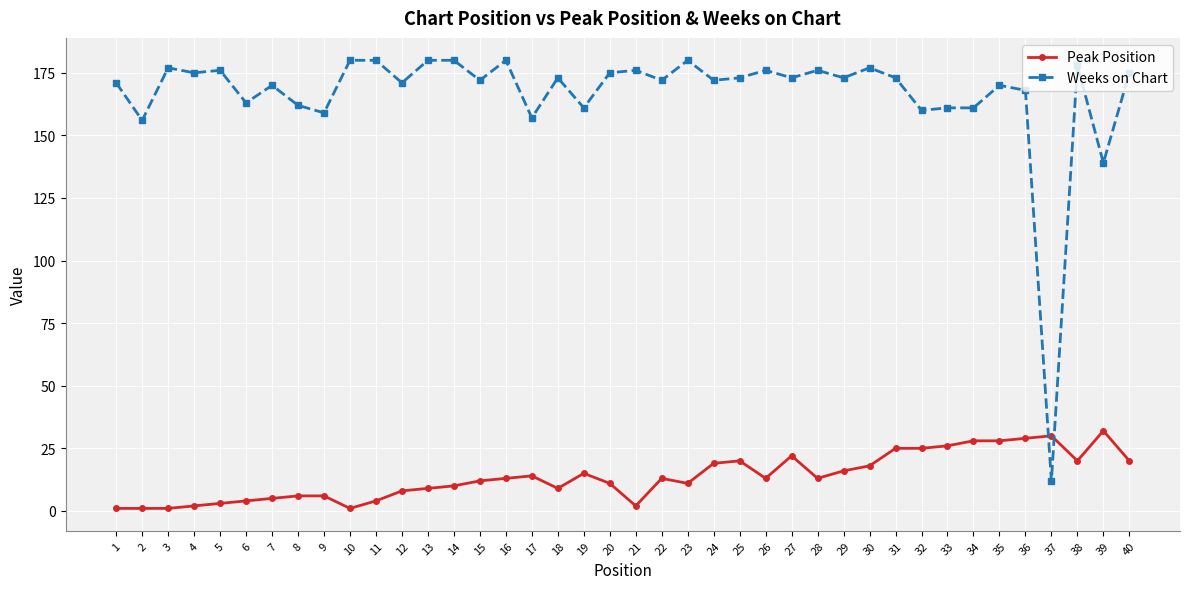

Reading left to right, extract all data points from this chart.

Peak Position: 1	1	1	2	3	4	5	6	6	1	4	8	9	10	12	13	14	9	15	11	2	13	11	19	20	13	22	13	16	18	25	25	26	28	28	29	30	20	32	20
Weeks on Chart: 171	156	177	175	176	163	170	162	159	180	180	171	180	180	172	180	157	173	161	175	176	172	180	172	173	176	173	176	173	177	173	160	161	161	170	168	12	178	139	175